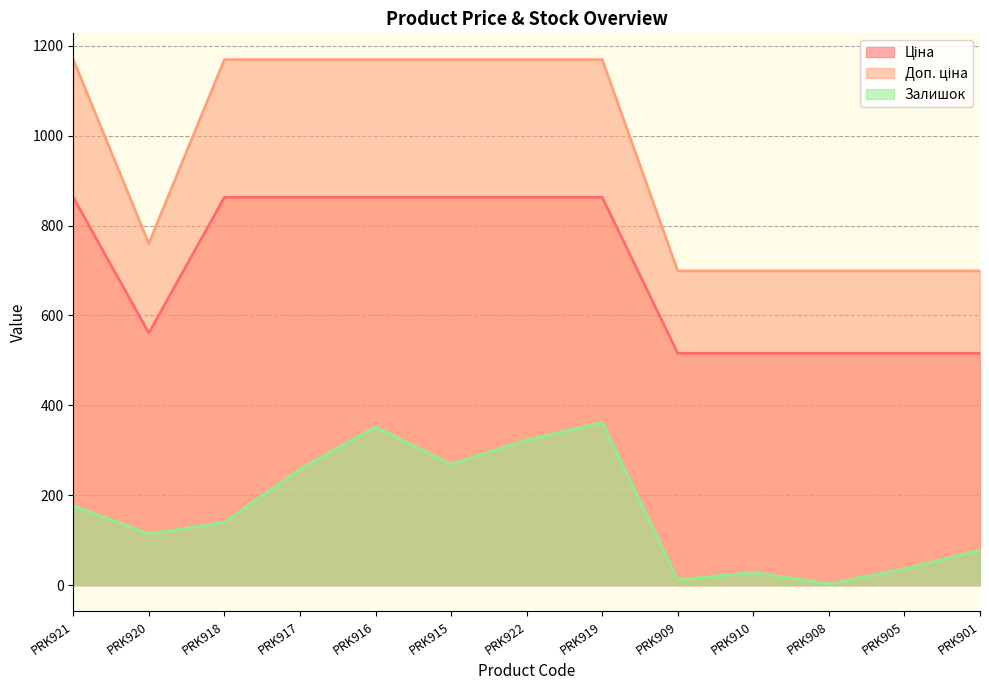

True or false: Залишок and Доп. ціна cross at least once.

False